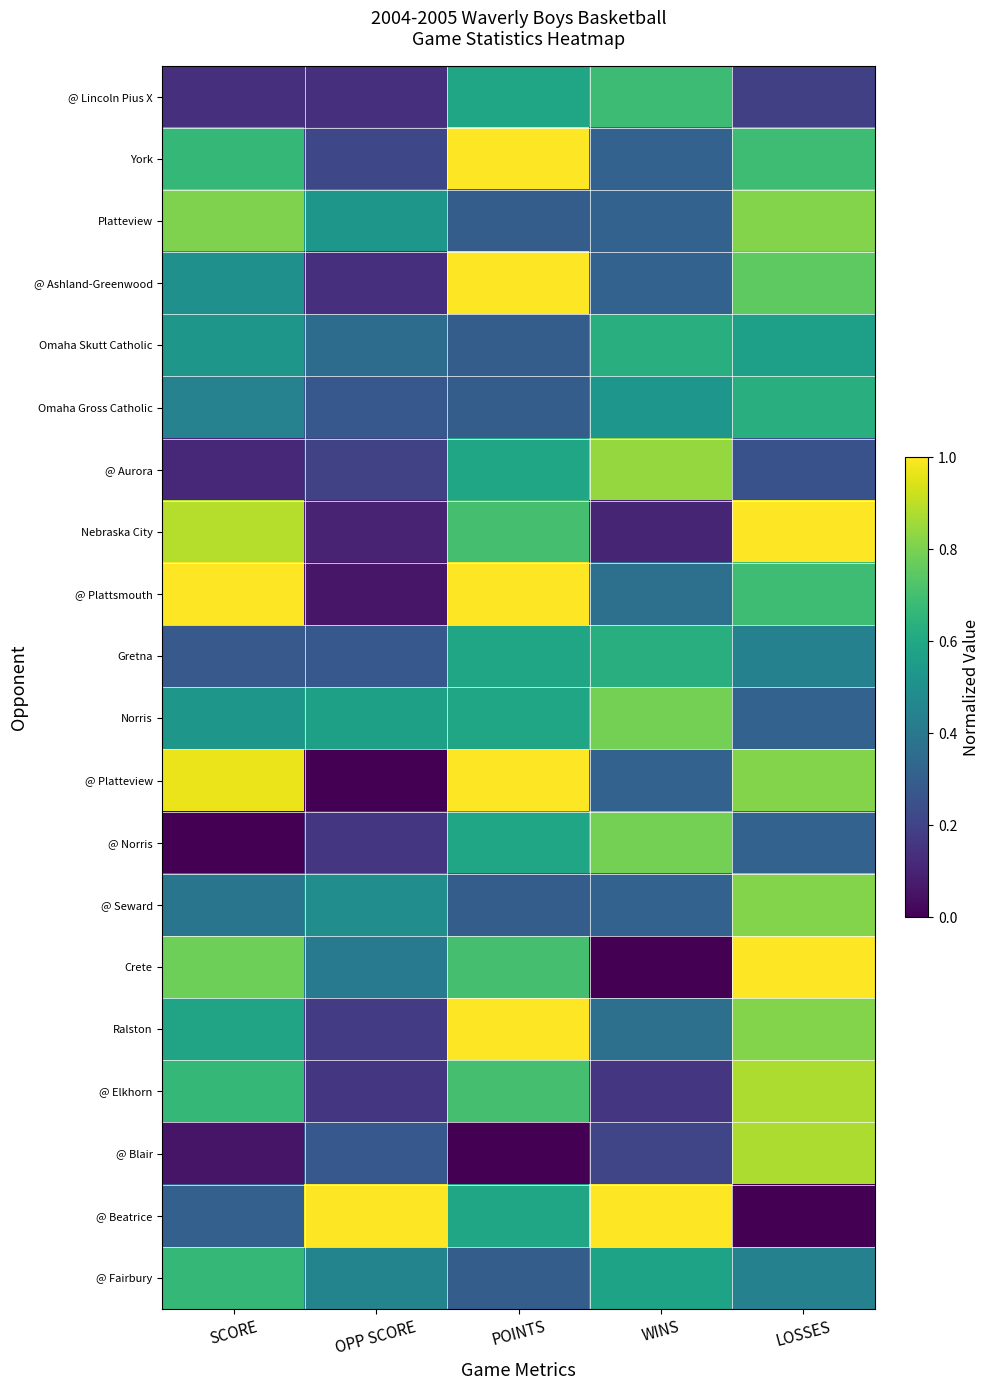

At how many categories does at least one series exceed 0?

5